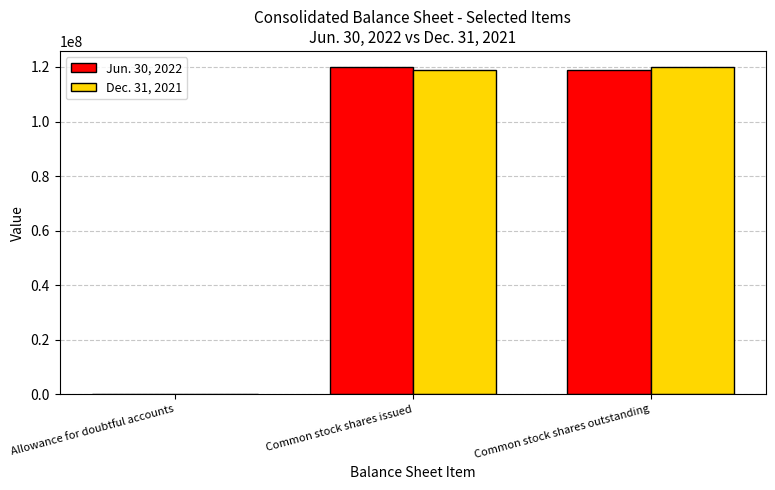

Is the value of Dec. 31, 2021 at Allowance for doubtful accounts greater than the value of Jun. 30, 2022 at Common stock shares outstanding?

No